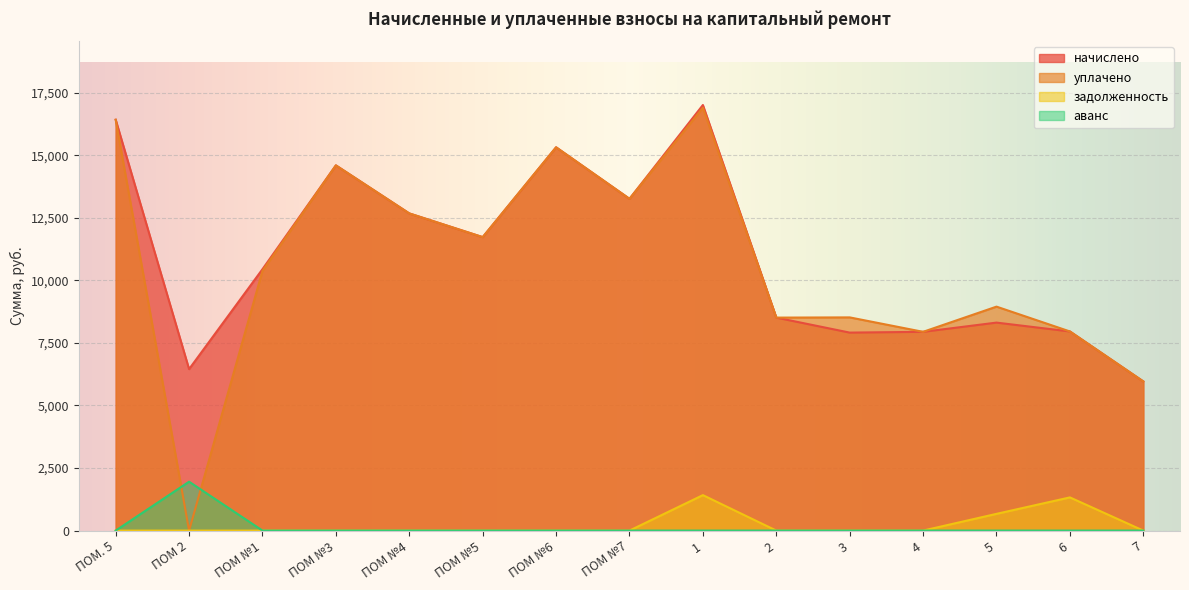

At which label is уплачено closest to 8446?

2